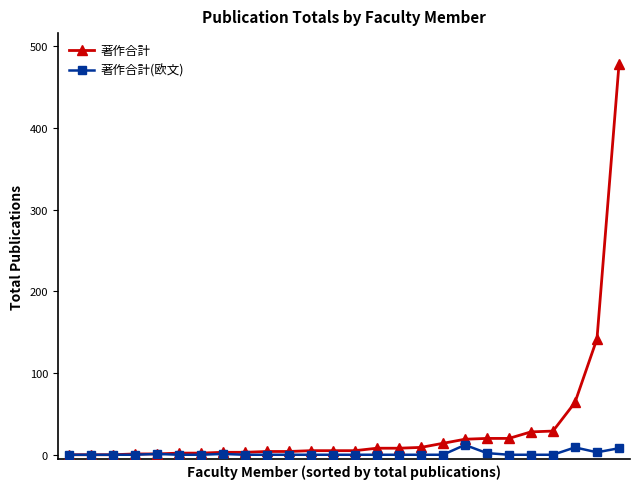

Rank the series by their average value, from highest to lowest.

著作合計, 著作合計(欧文)